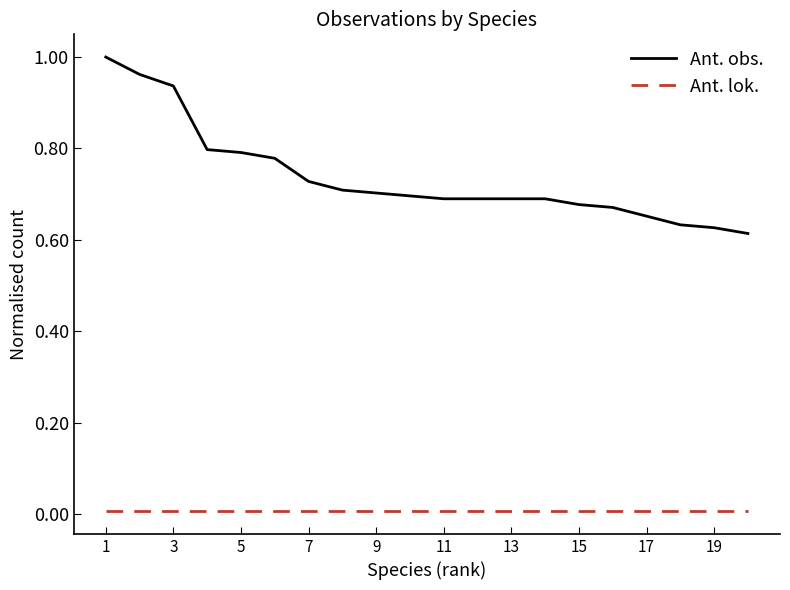

Rank the series by their average value, from highest to lowest.

Ant. obs., Ant. lok.